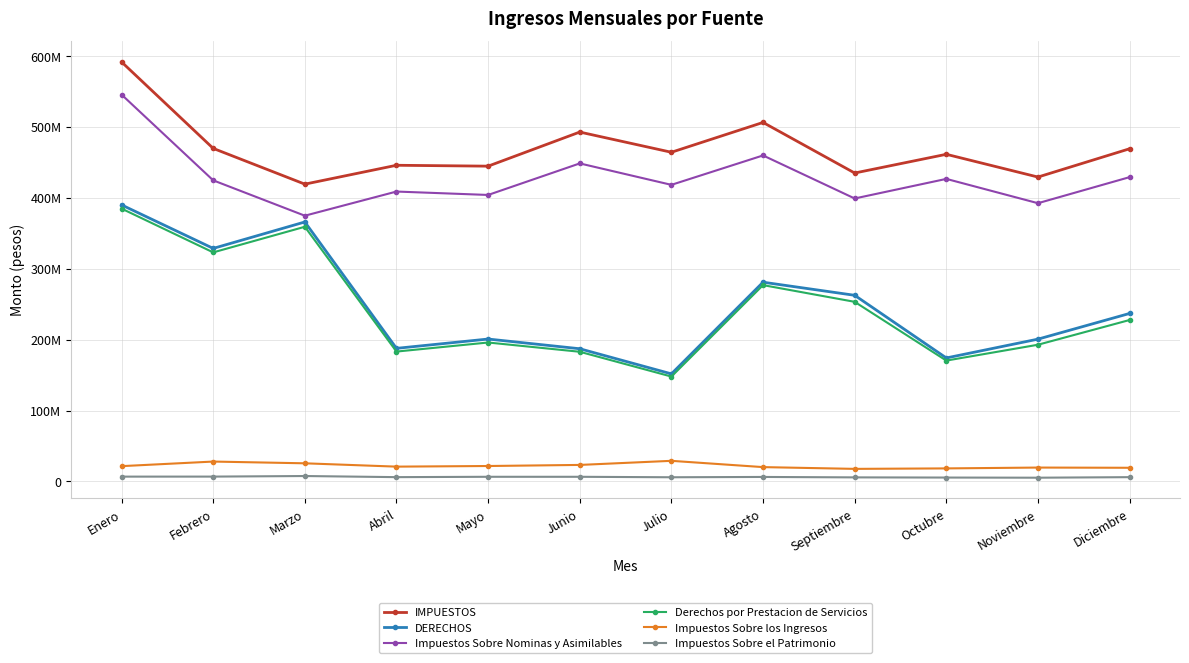

What is the sum of all DERECHOS values?

2967740859